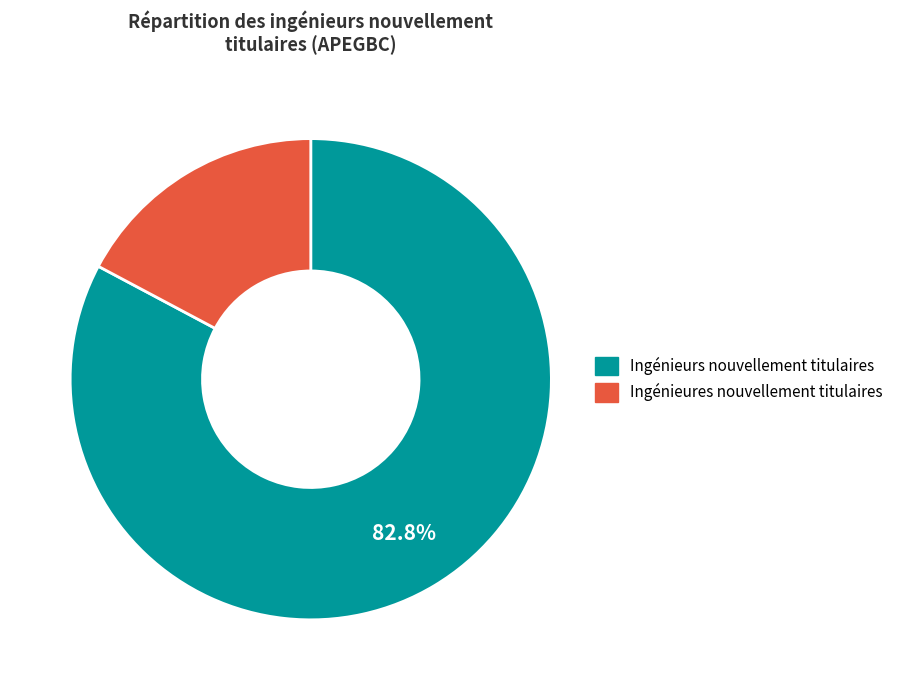

Is there any slice that represents more than half of the pie?

Yes